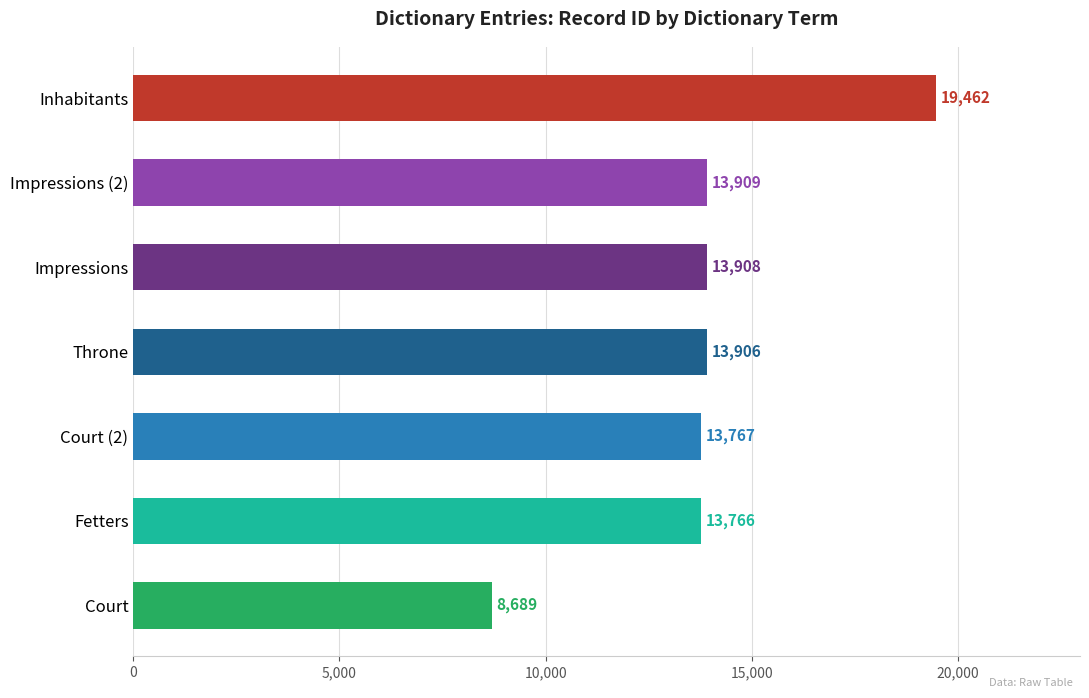

At which label is the value closest to 14075?

Impressions (2)